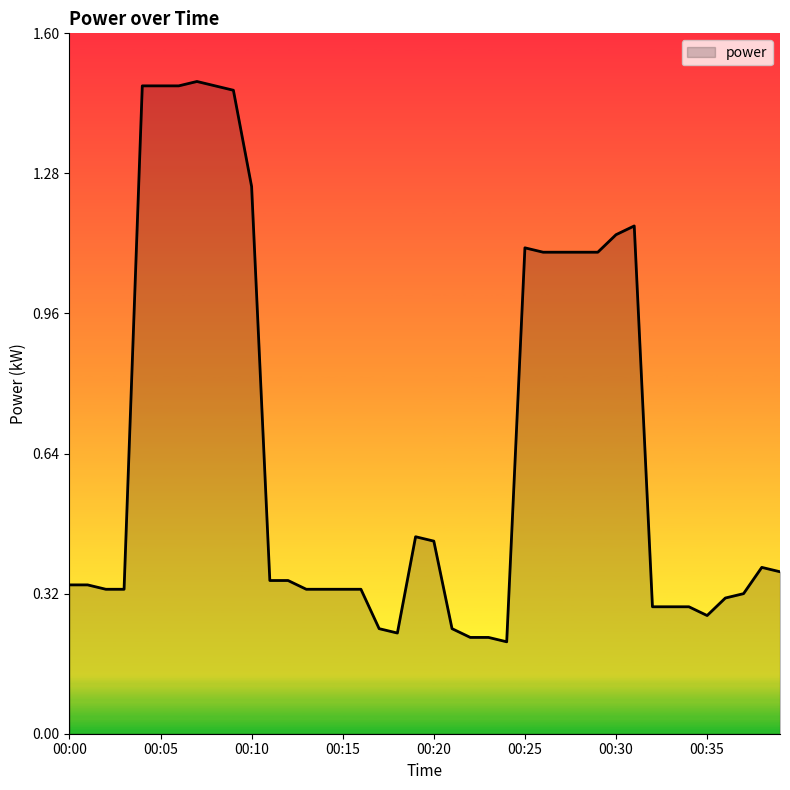

Reading left to right, extract all data points from this chart.

0.3	0.3	0.3	0.3	1.5	1.5	1.5	1.5	1.5	1.5	1.2	0.3	0.3	0.3	0.3	0.3	0.3	0.2	0.2	0.5	0.4	0.2	0.2	0.2	0.2	1.1	1.1	1.1	1.1	1.1	1.1	1.2	0.3	0.3	0.3	0.3	0.3	0.3	0.4	0.4